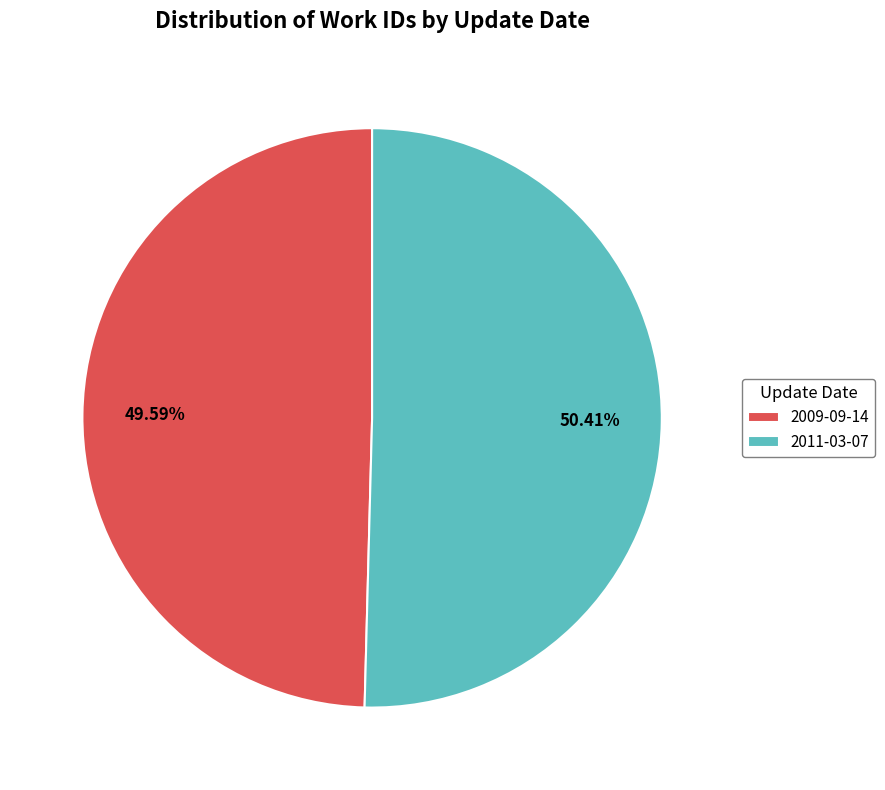

Count the number of slices in the pie.

2